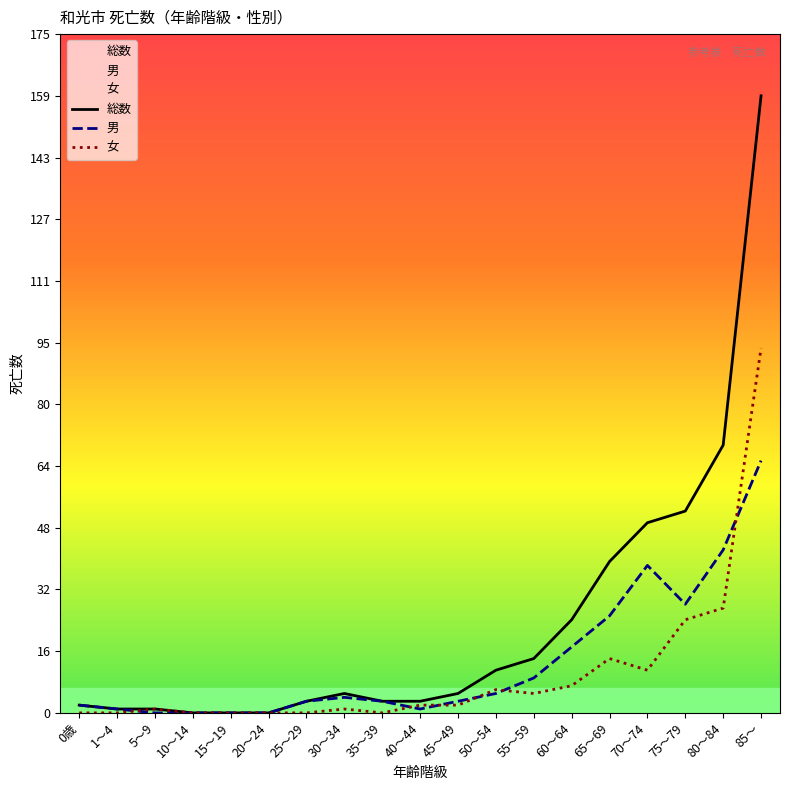

What are all the series names shown in the legend?

総数, 男, 女